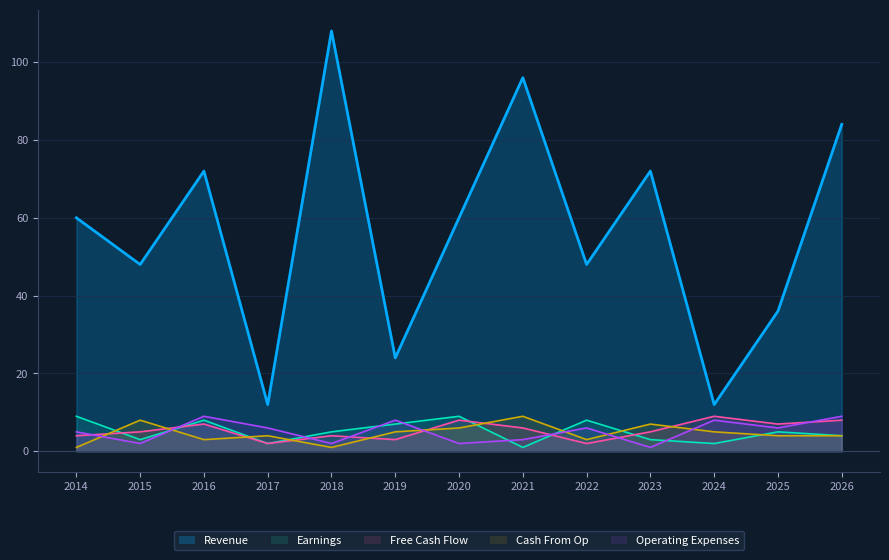

Read the Earnings value at 2021.

1